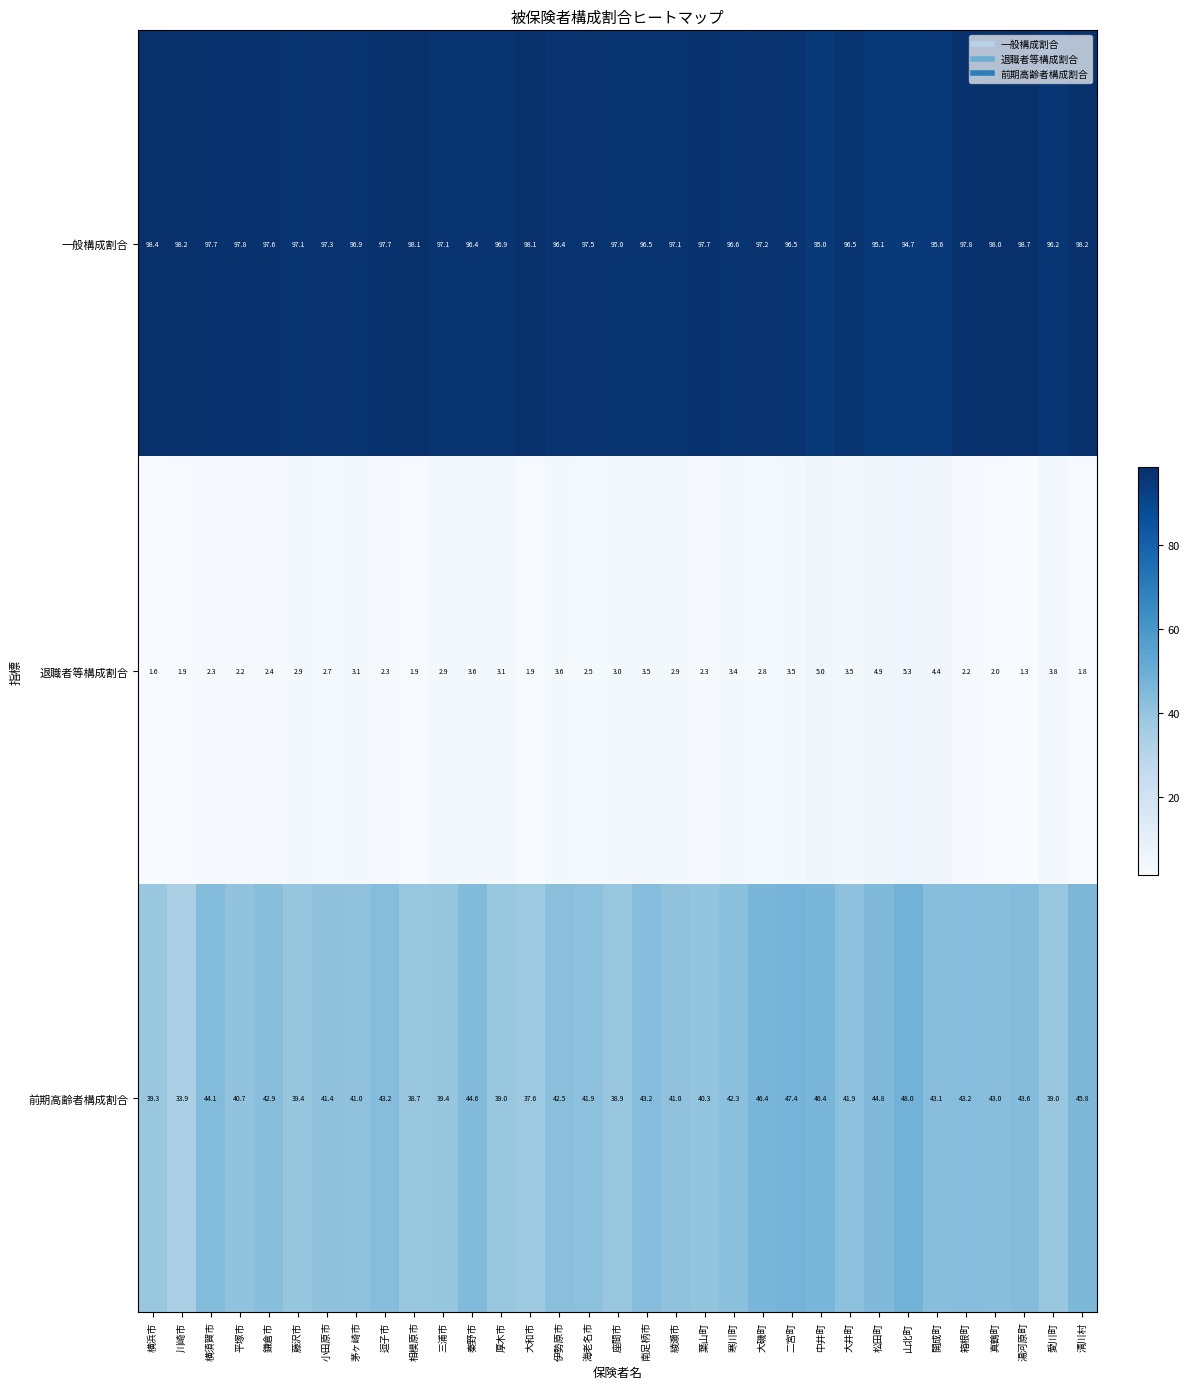

Which series changed the most between 横須賀市 and 葉山町?

前期高齢者構成割合